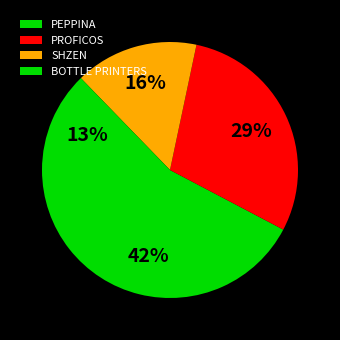

To the nearest percent, what portion does PROFICOS represent?

29%